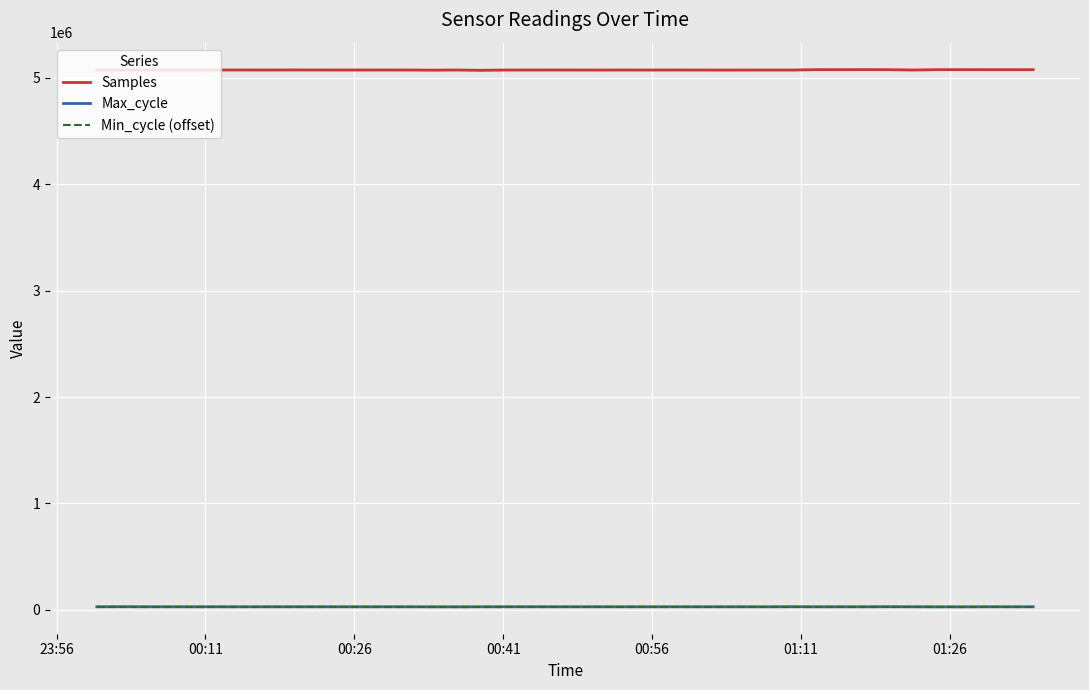

What is the highest value of the Min_cycle (offset) series?

27728